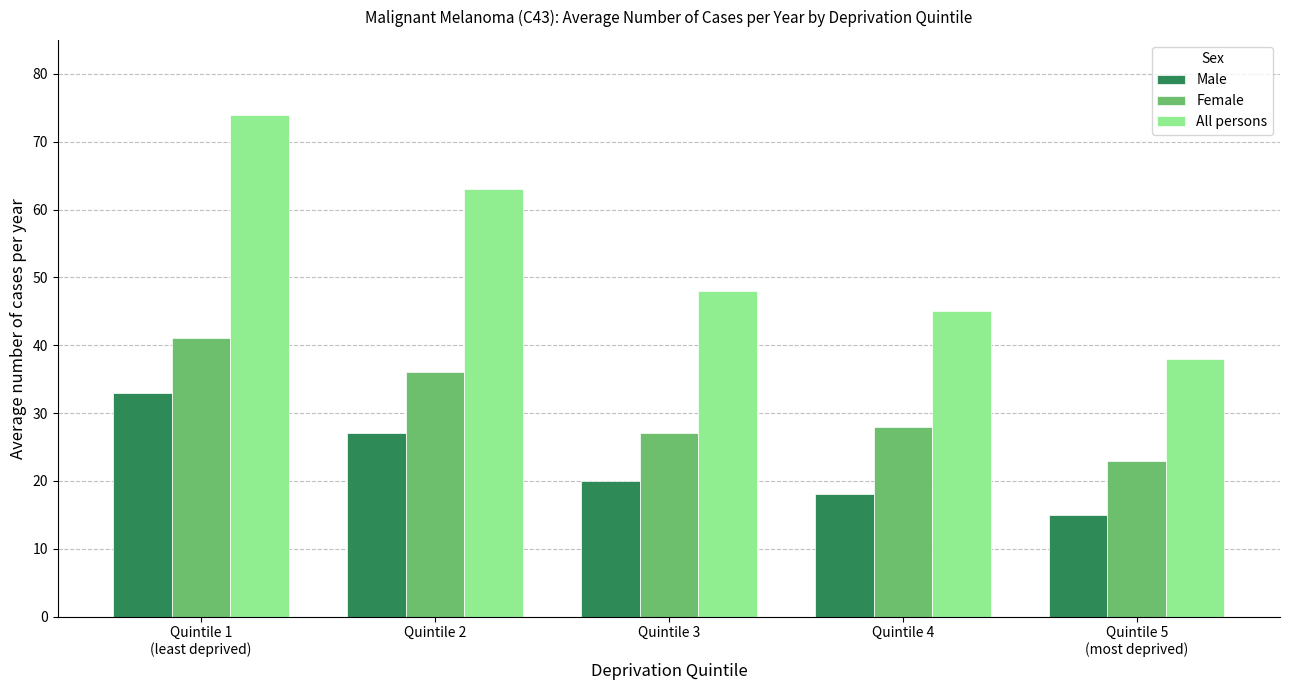

Between Quintile 3 and Quintile 5
(most deprived), which series saw the biggest shift?

All persons